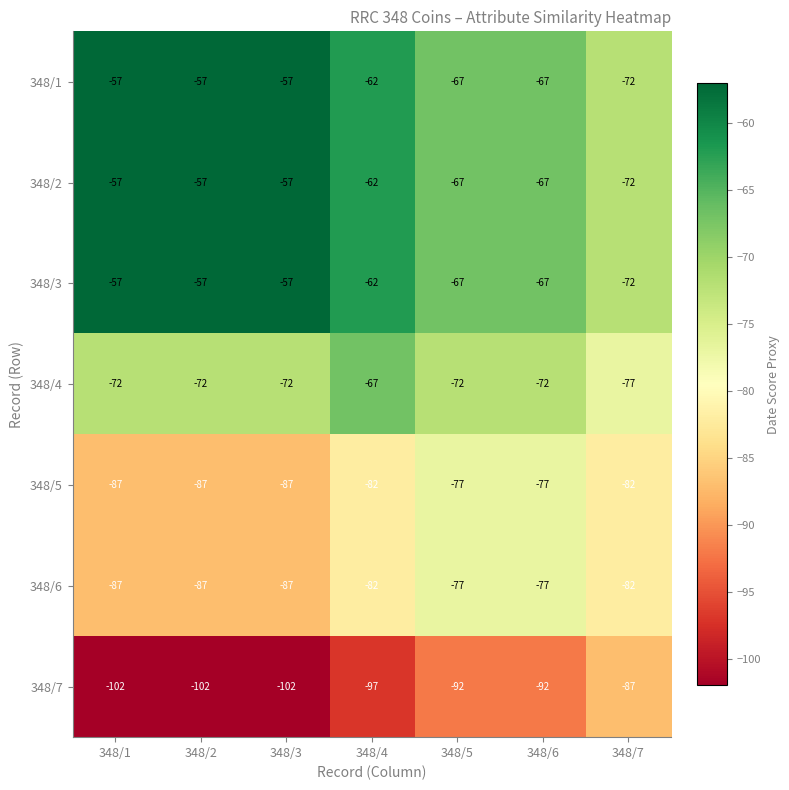

What is the difference between the second highest and second lowest values in the 348/2 series?

10